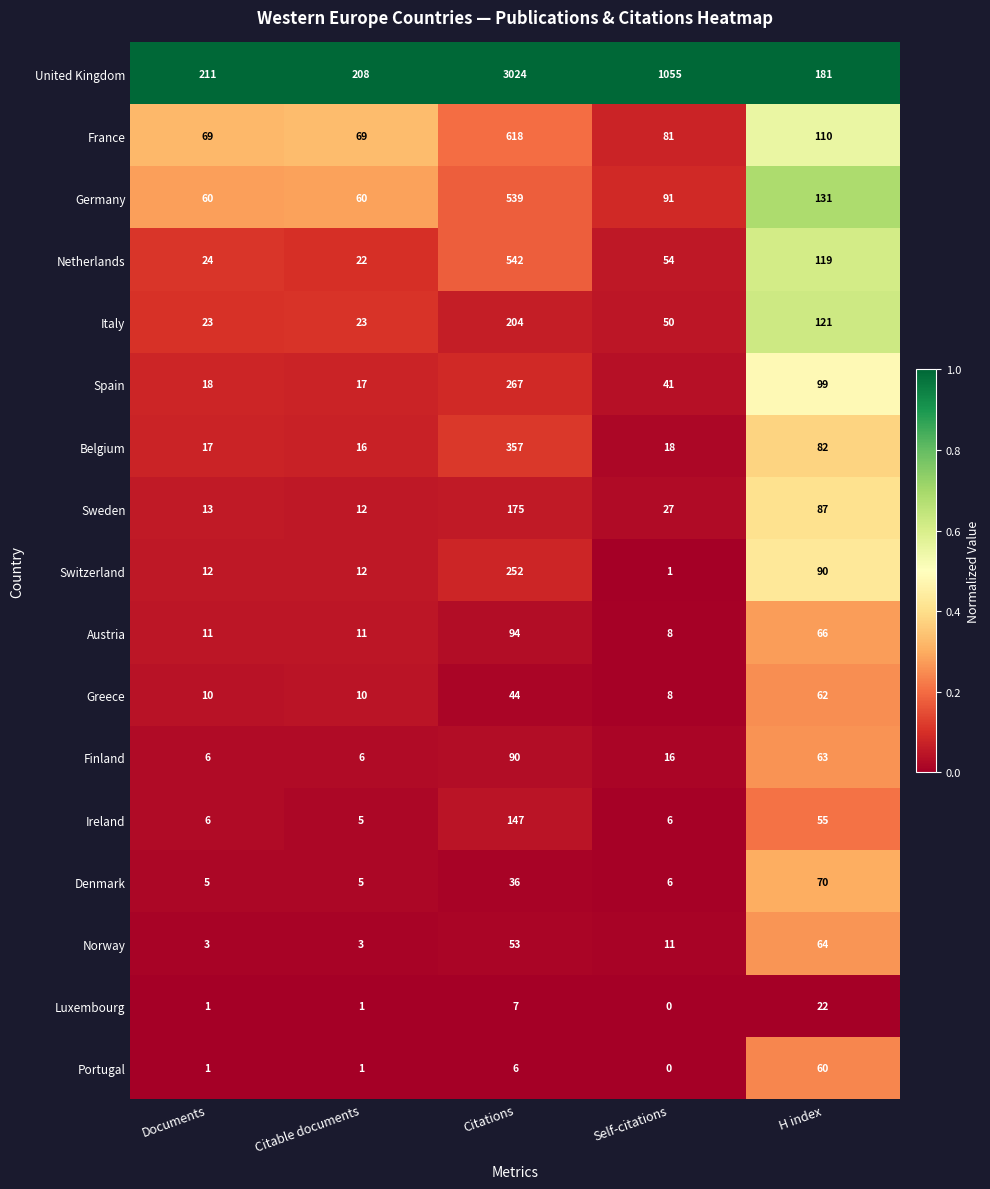

Count the number of data series in this chart.

17